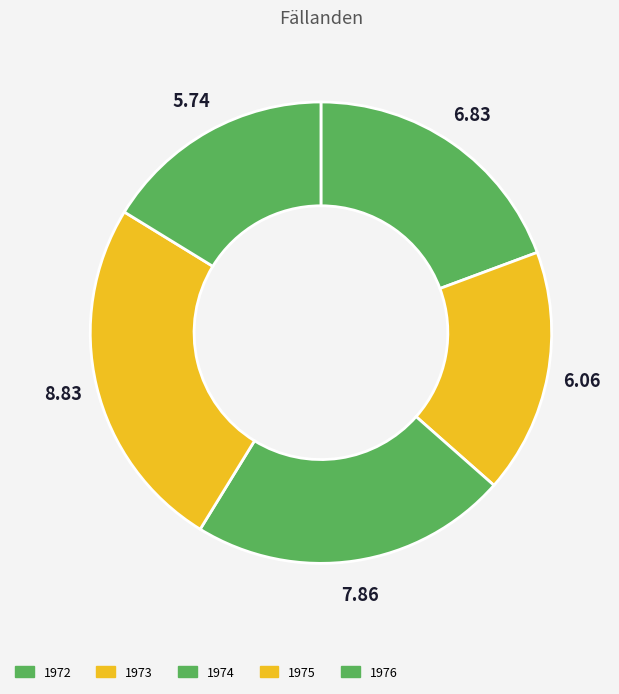

What is the ratio of the value at 1972 to the value at 1974?

0.9